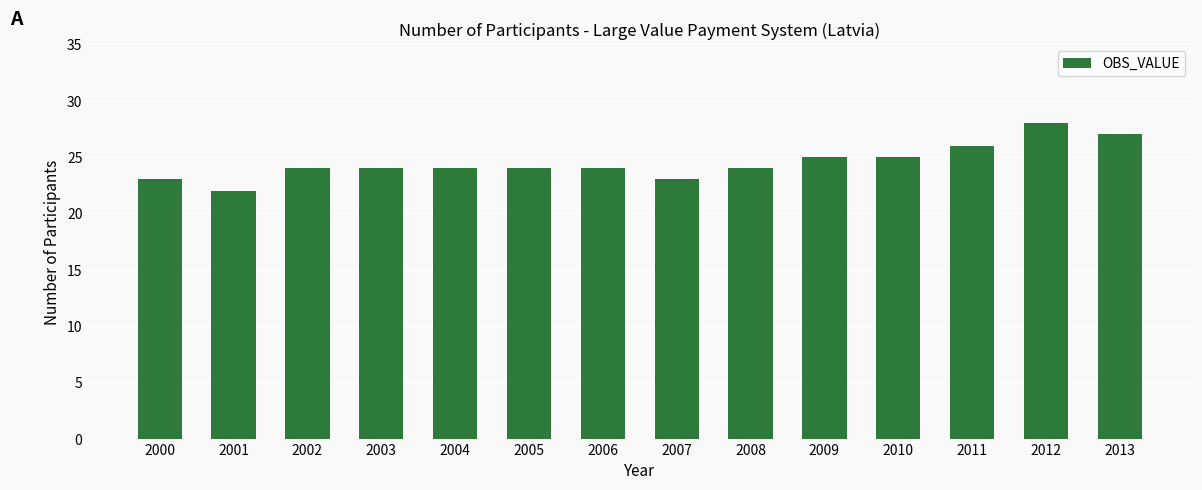

How many categories are shown in the chart?

14